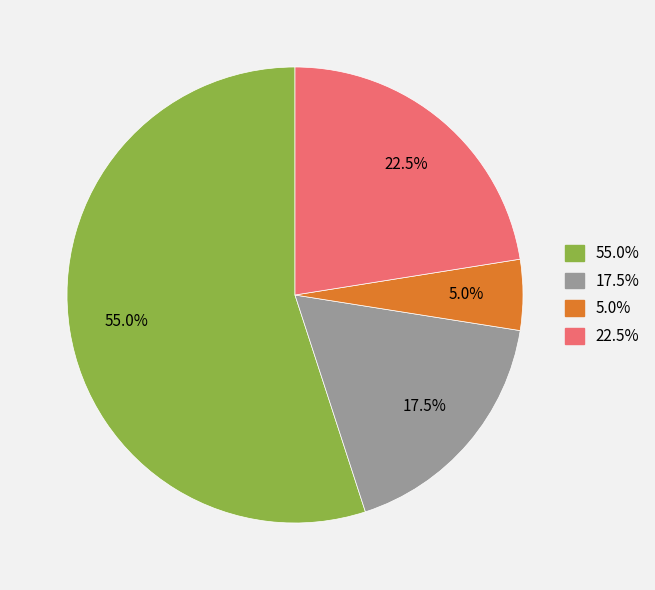

Does any single category account for the majority?

Yes